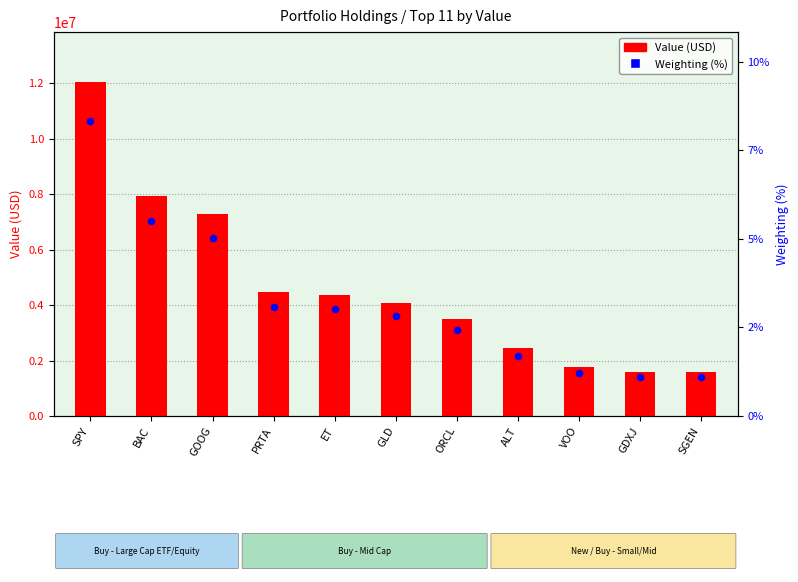

Which series reaches the maximum Y coordinate?

Value (USD)